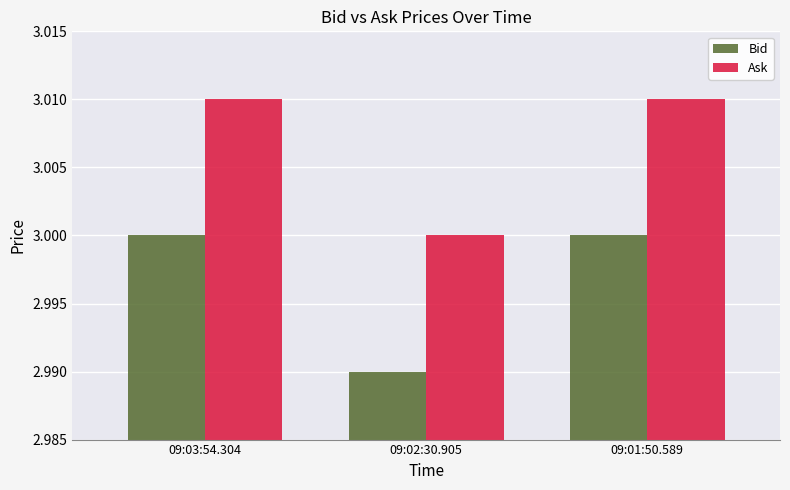

Count the number of categories in the chart.

3